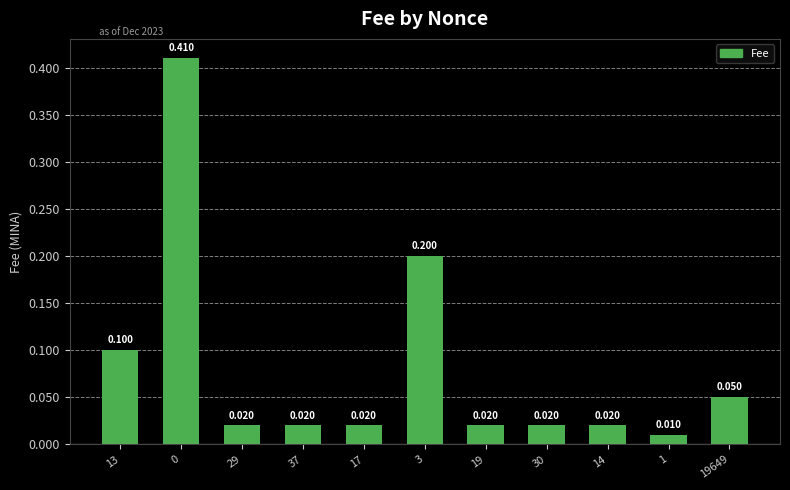

Does the chart contain stacked bars?

No